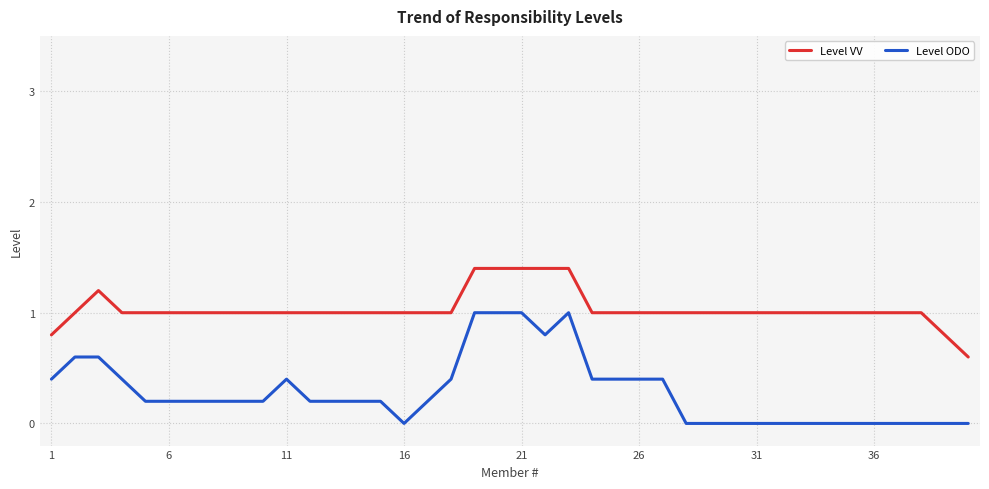

How many lines are shown in the chart?

2